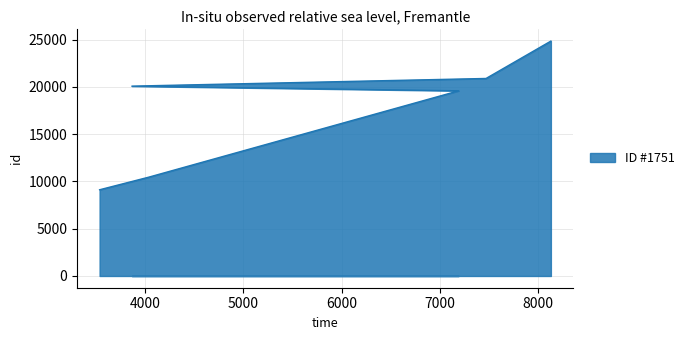

How many lines are shown in the chart?

1